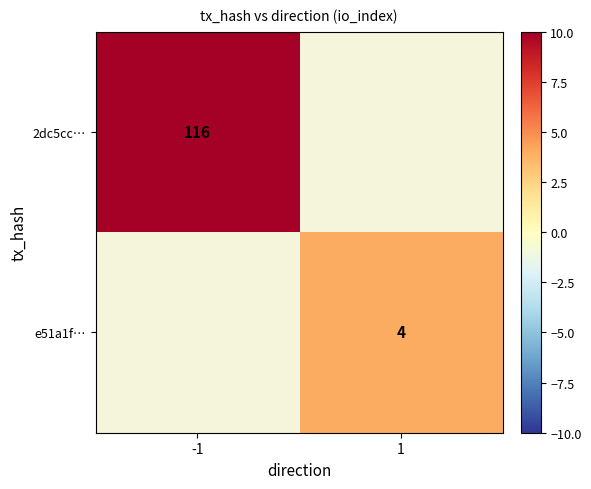

What is the maximum value shown in the chart?

116